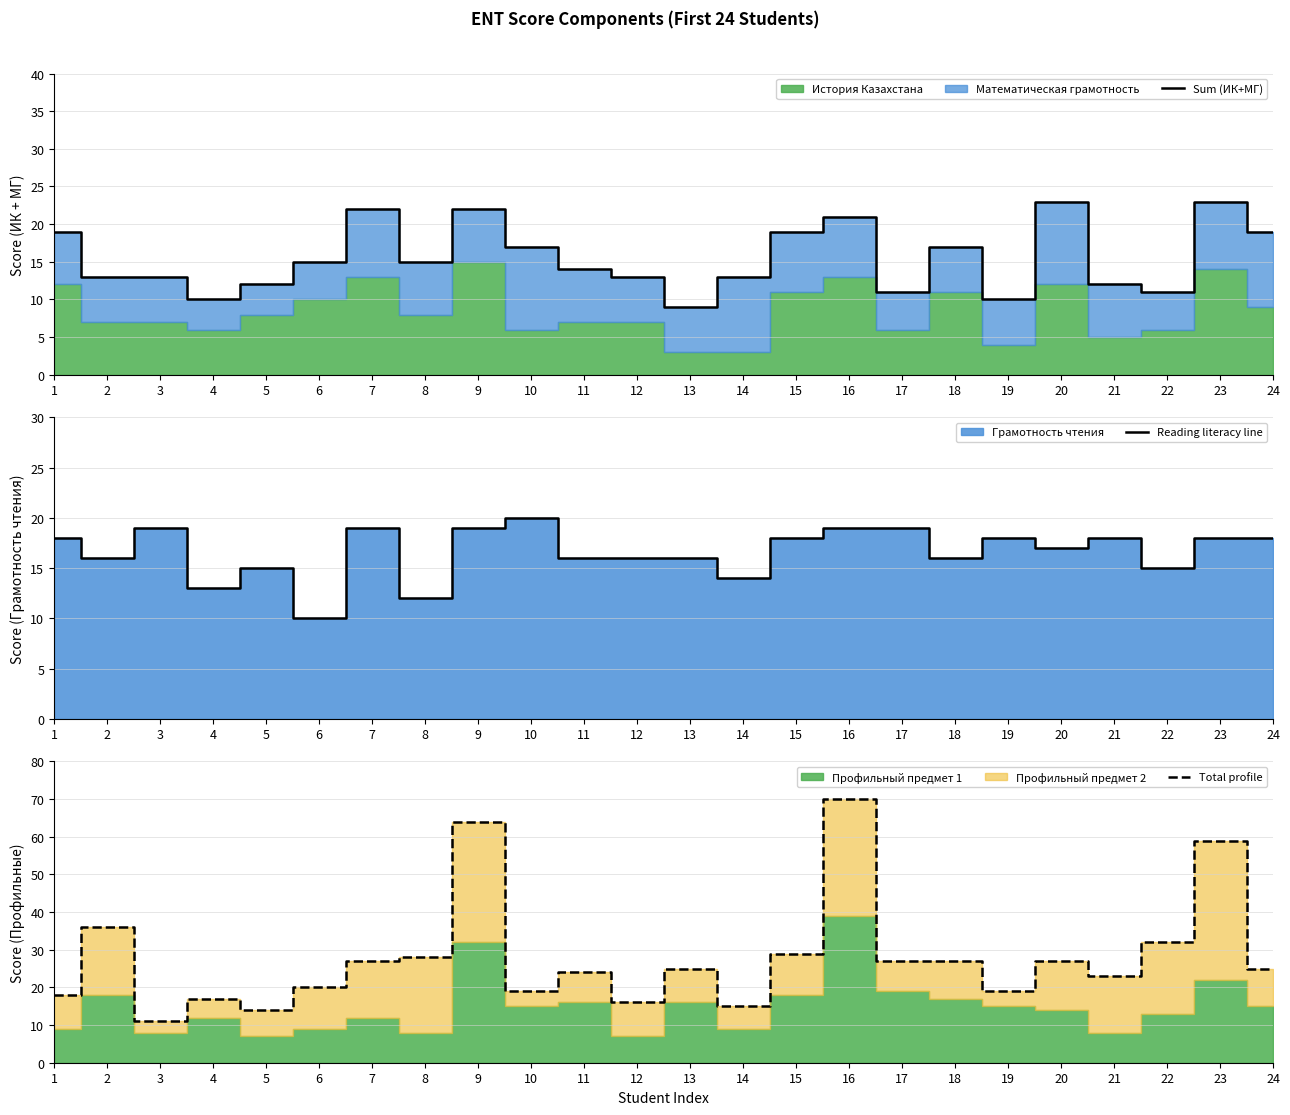

Between 7 and 23, which series saw the biggest shift?

Total profile